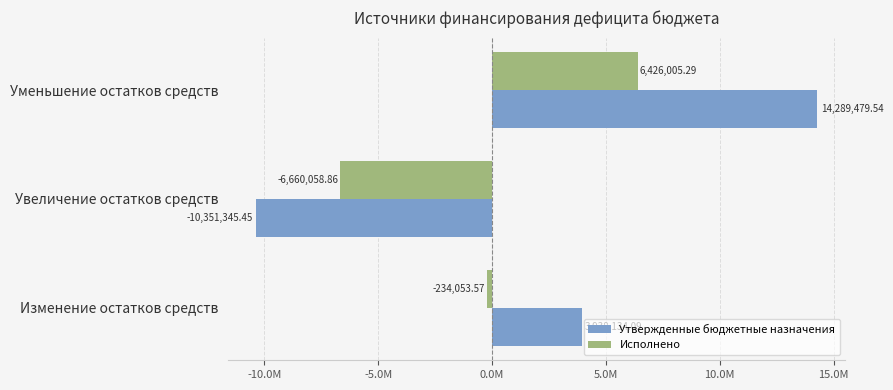

What are all the series names shown in the legend?

Утвержденные бюджетные назначения, Исполнено